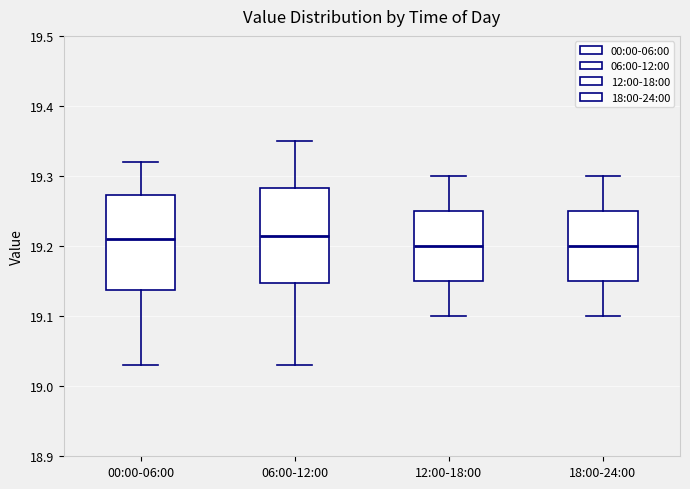

Reading left to right, read every box against the y-axis: the position of its median line, the range the box covers, and the ends of its whiskers. The values are not printed on the chart, so give them approximately, as read against the axis.

00:00-06:00: median 19.21, box 19.14 to 19.27, whiskers 19.03 to 19.32
06:00-12:00: median 19.22, box 19.15 to 19.28, whiskers 19.03 to 19.35
12:00-18:00: median 19.20, box 19.15 to 19.25, whiskers 19.10 to 19.30
18:00-24:00: median 19.20, box 19.15 to 19.25, whiskers 19.10 to 19.30